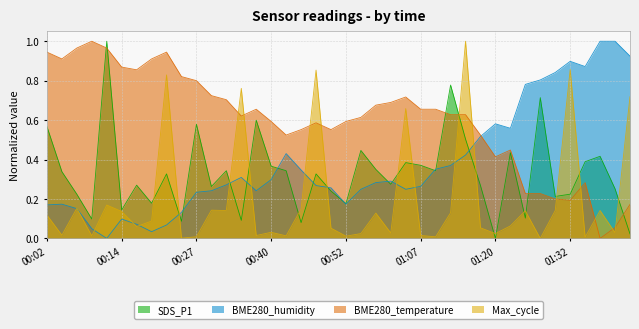

What is the average value of the BME280_humidity series?

0.4